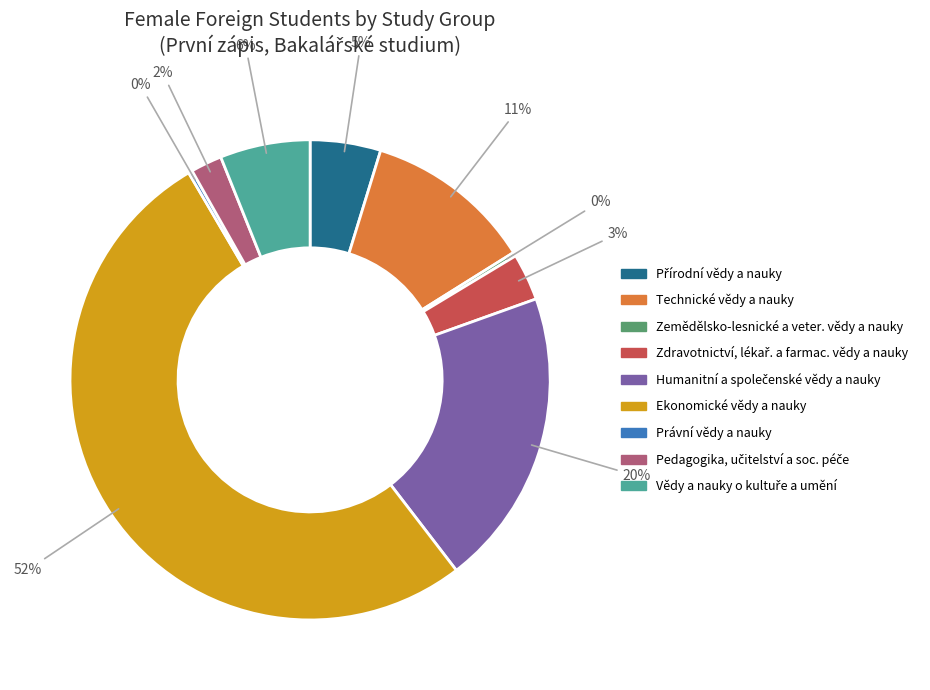

Which slice is the largest?

Ekonomické vědy a nauky